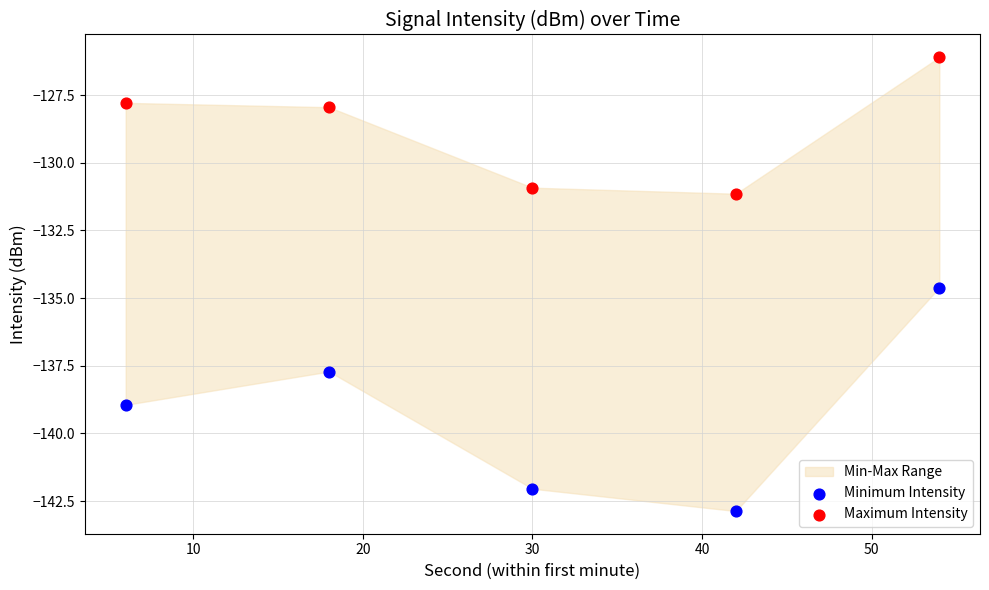

Which series contains the highest Y value?

Maximum Intensity